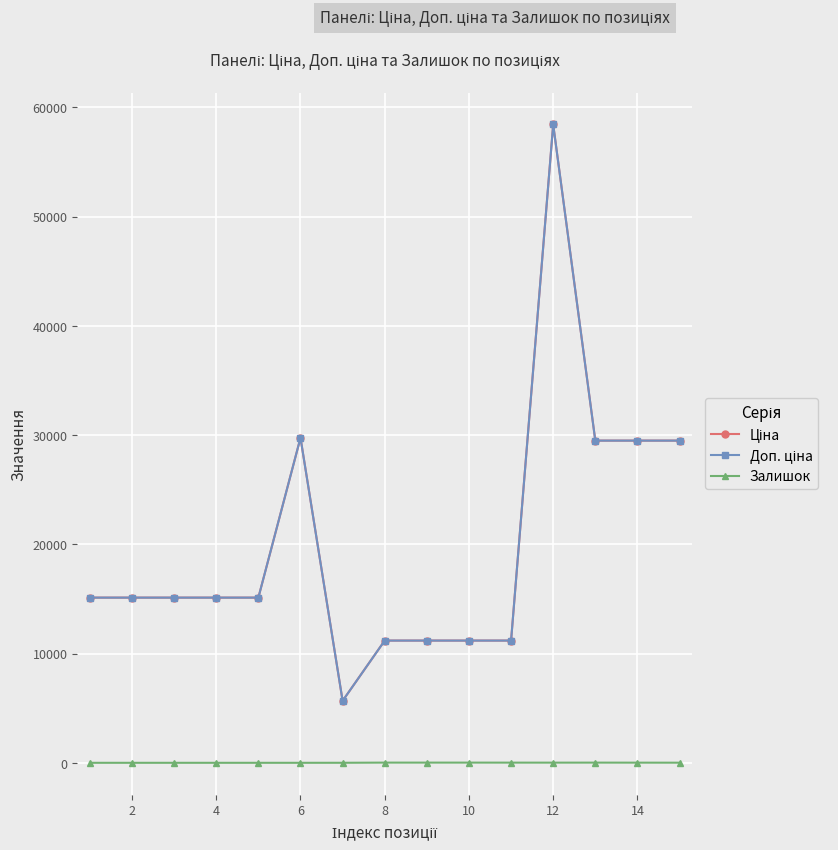

What is the average value of the Ціна series?

20178.3